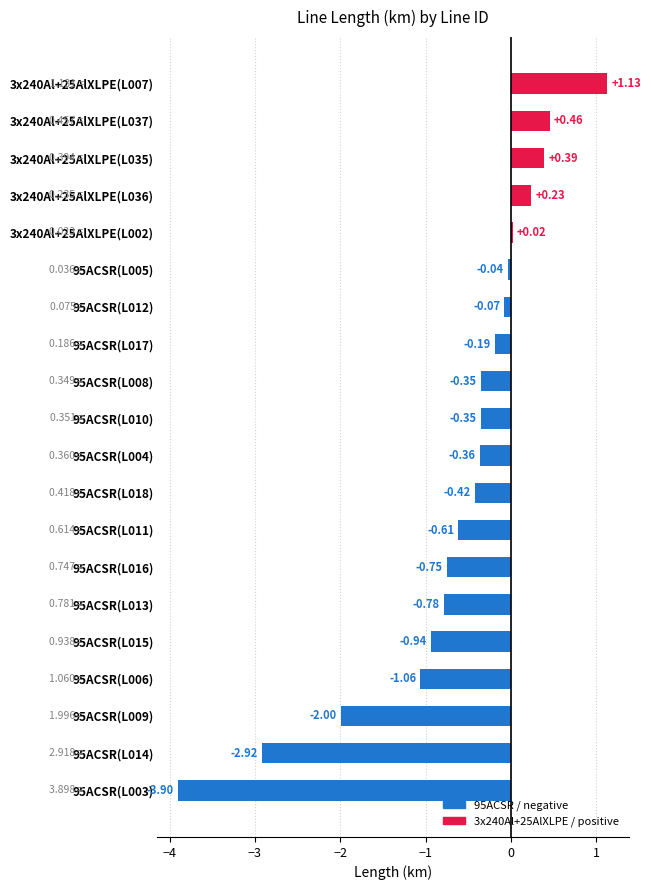

Which category has the highest value across all series?

3x240Al+25AlXLPE(L007)